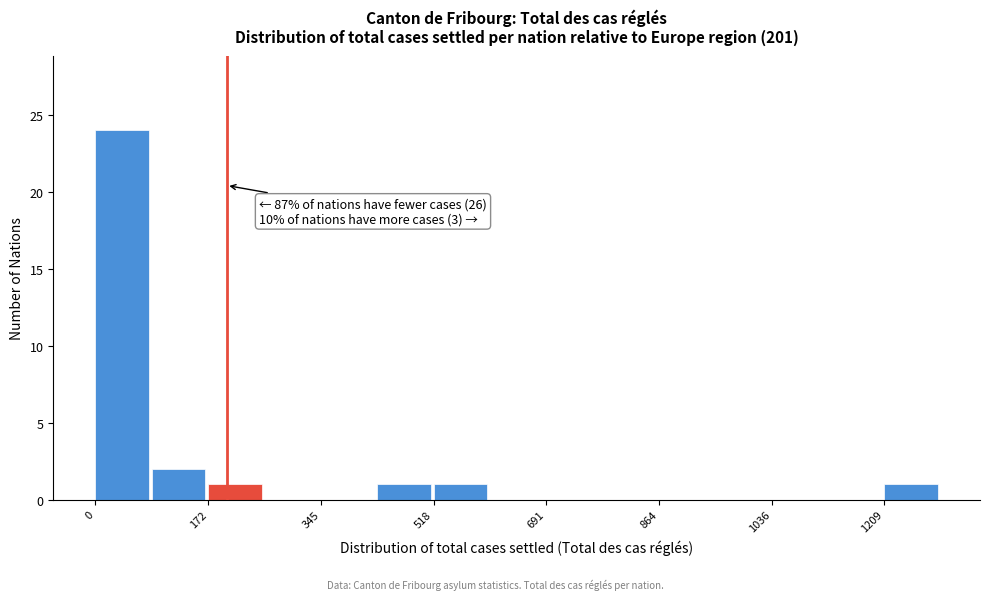

Over which range of the x-axis is the bar tallest?

0 to 80